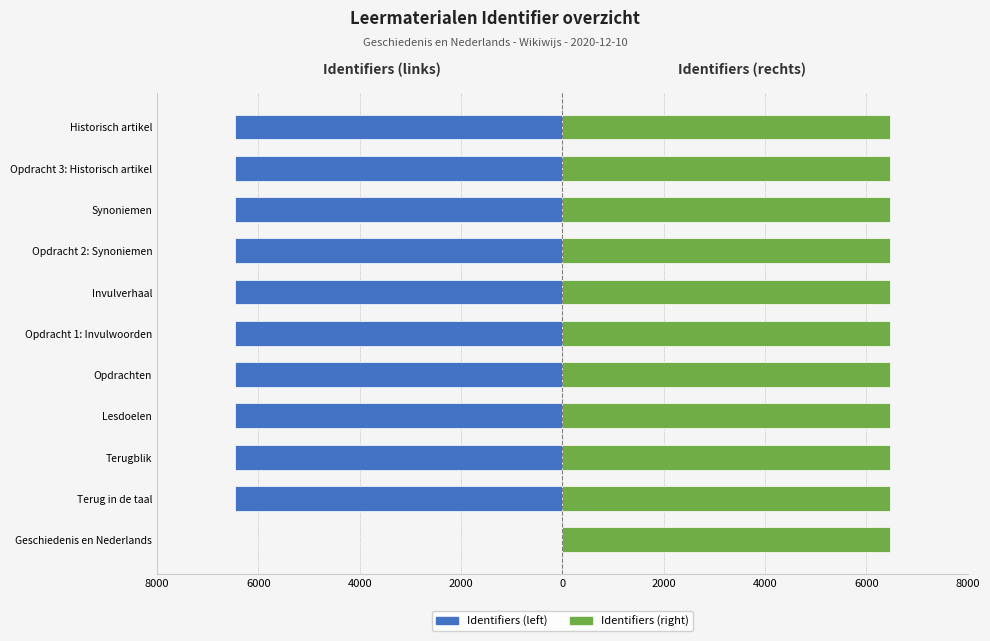

Rank the series at Opdracht 1: Invulwoorden from highest to lowest value.

Identifiers (right), Identifiers (left)